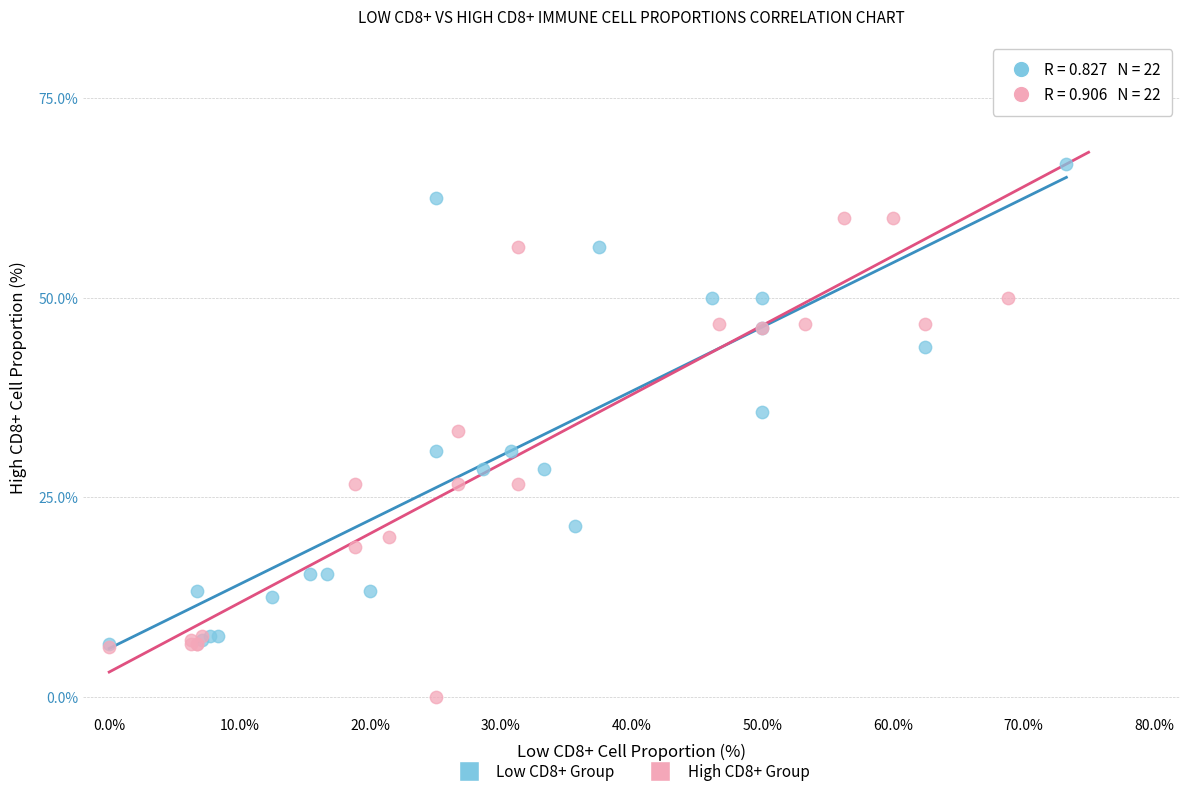

Which series contains the highest Y value?

High CD8+ Group